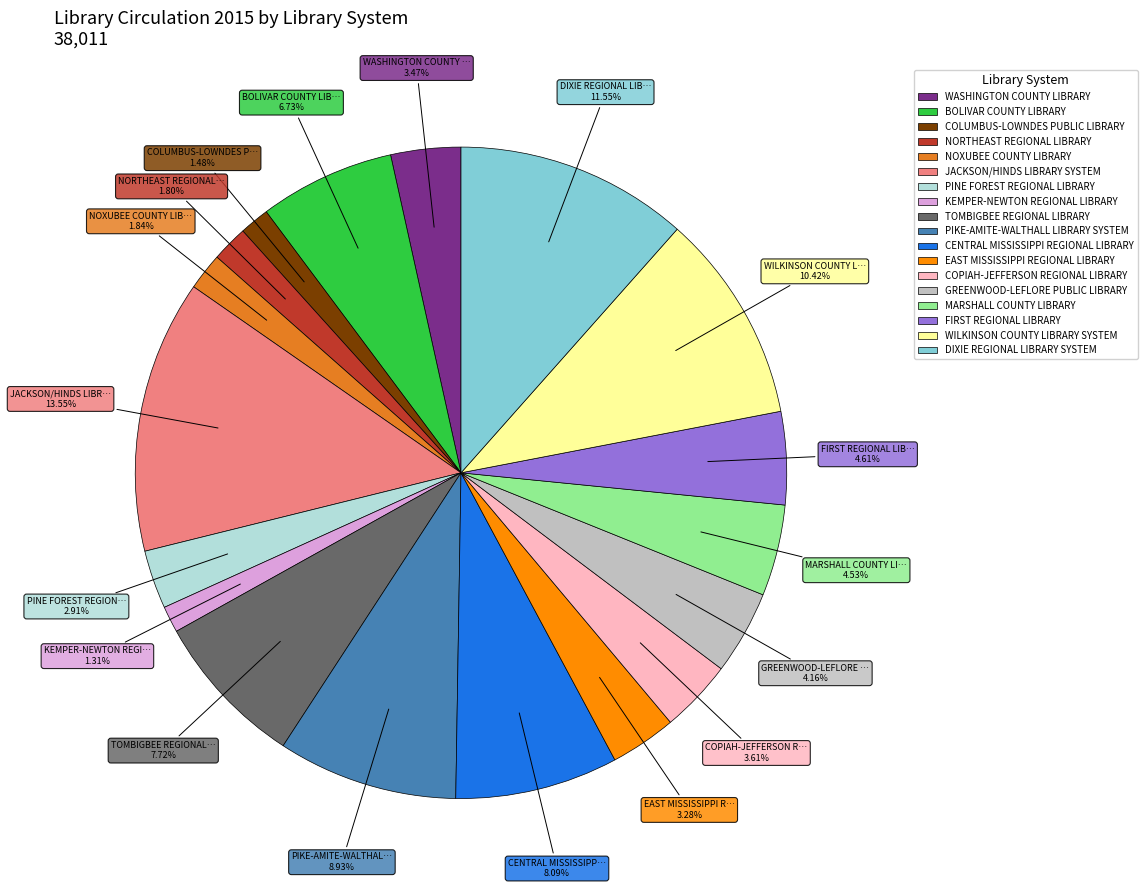

To the nearest percent, what is the difference between the largest and smallest slice percentages?

12%